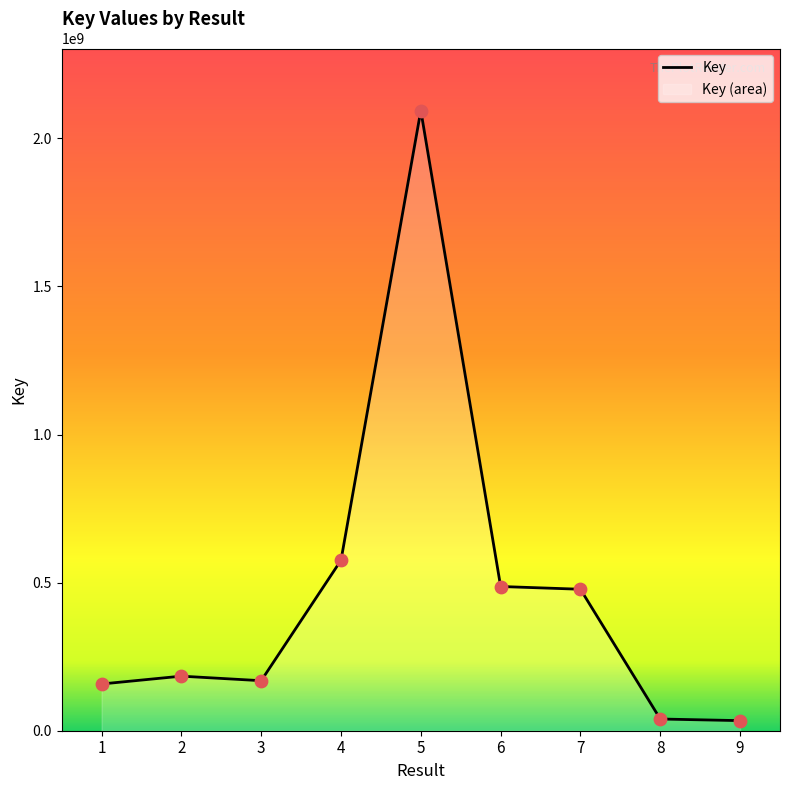

What is the change in value from 7 to 9?

-443610366